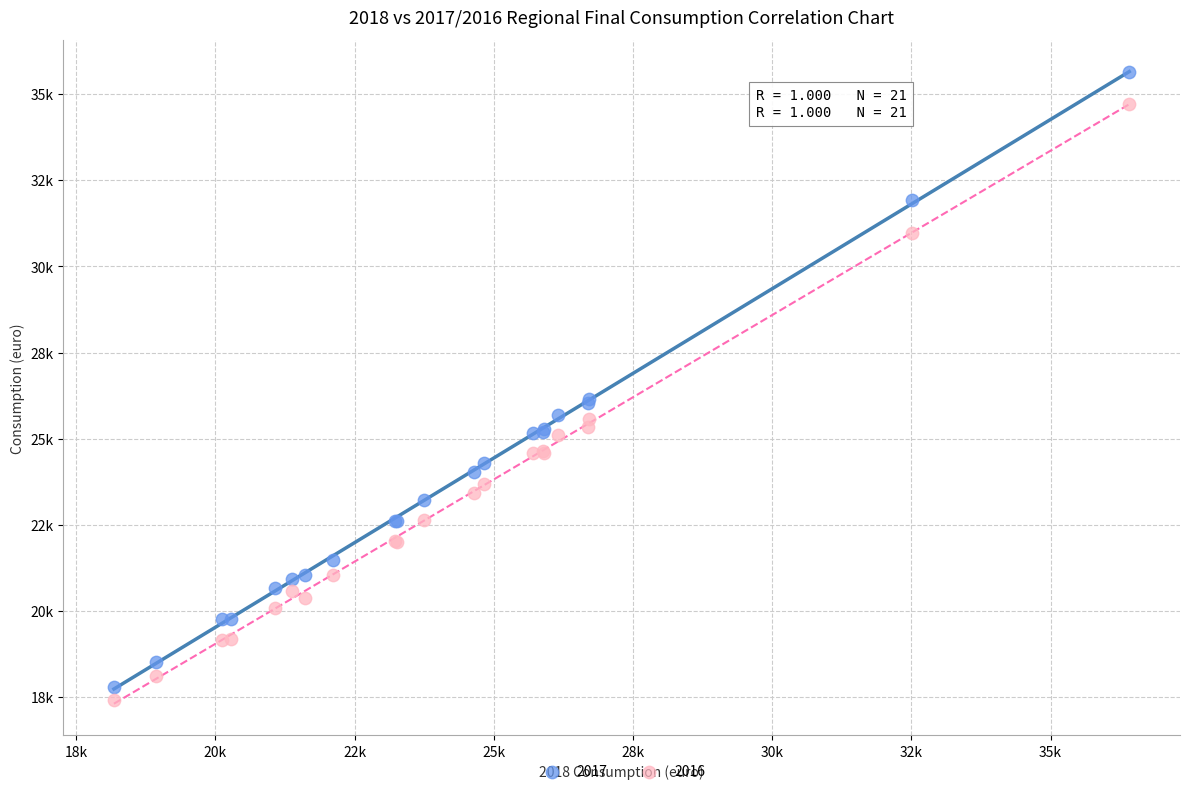

What are all the series names shown in the legend?

2017, 2016